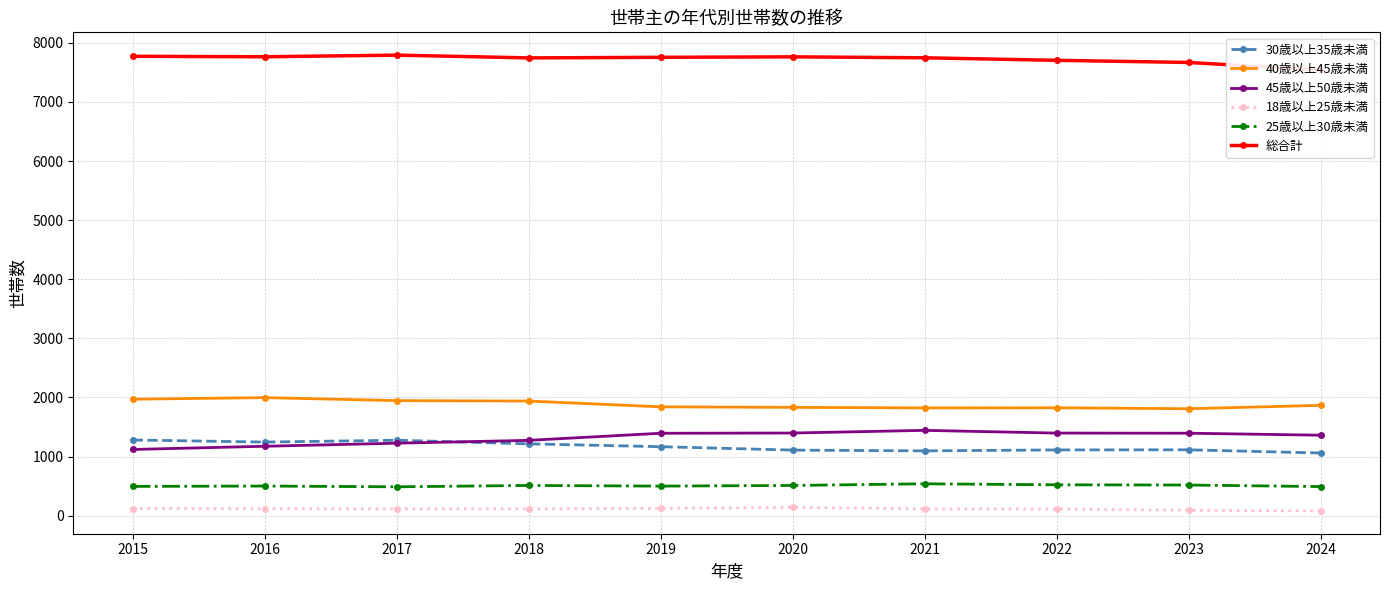

True or false: 30歳以上35歳未満 and 25歳以上30歳未満 intersect in this chart.

False